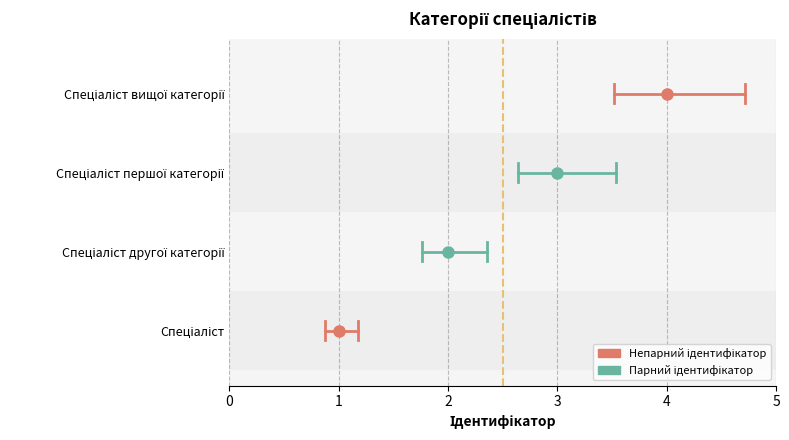

What position from the left is Спеціаліст першої категорії?

3